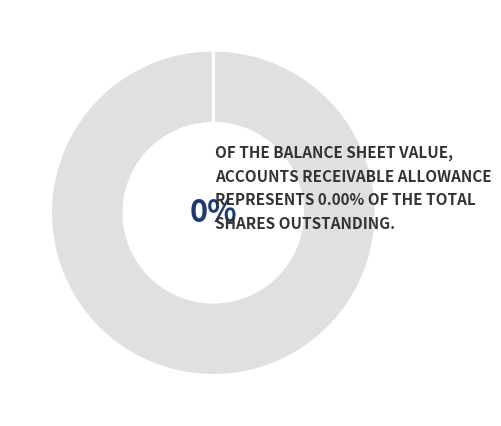

How many segments does this pie chart have?

2